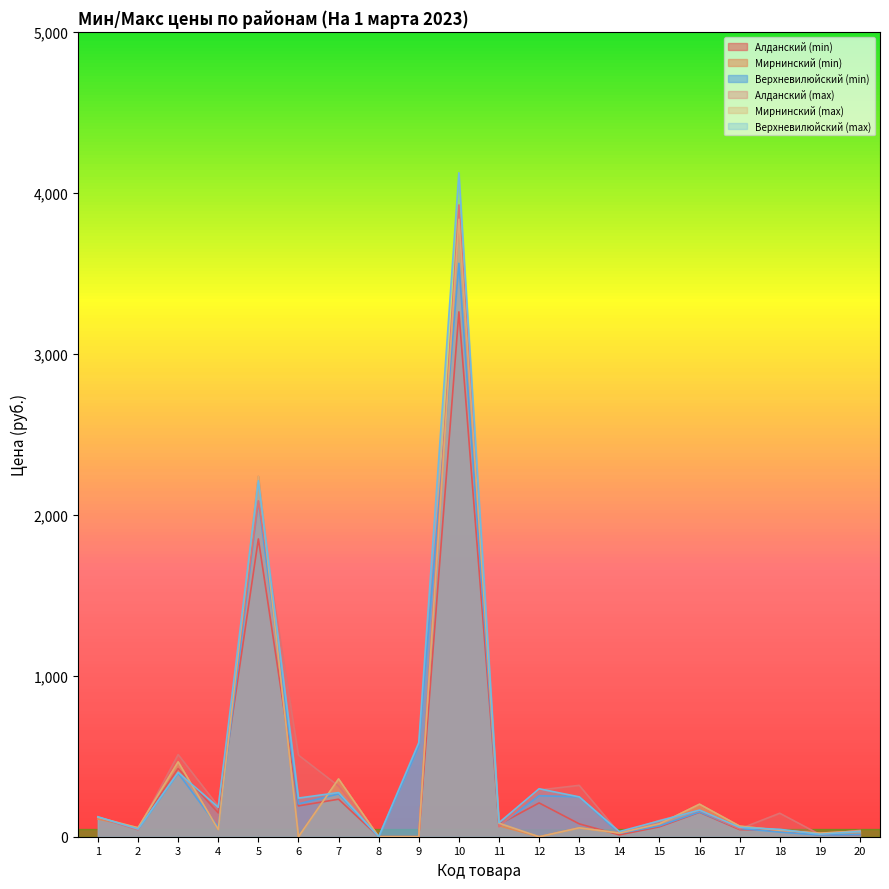

Rank the series at 14 from highest to lowest value.

Верхневилюйский (max), Мирнинский (min), Мирнинский (max), Алданский (max), Верхневилюйский (min), Алданский (min)